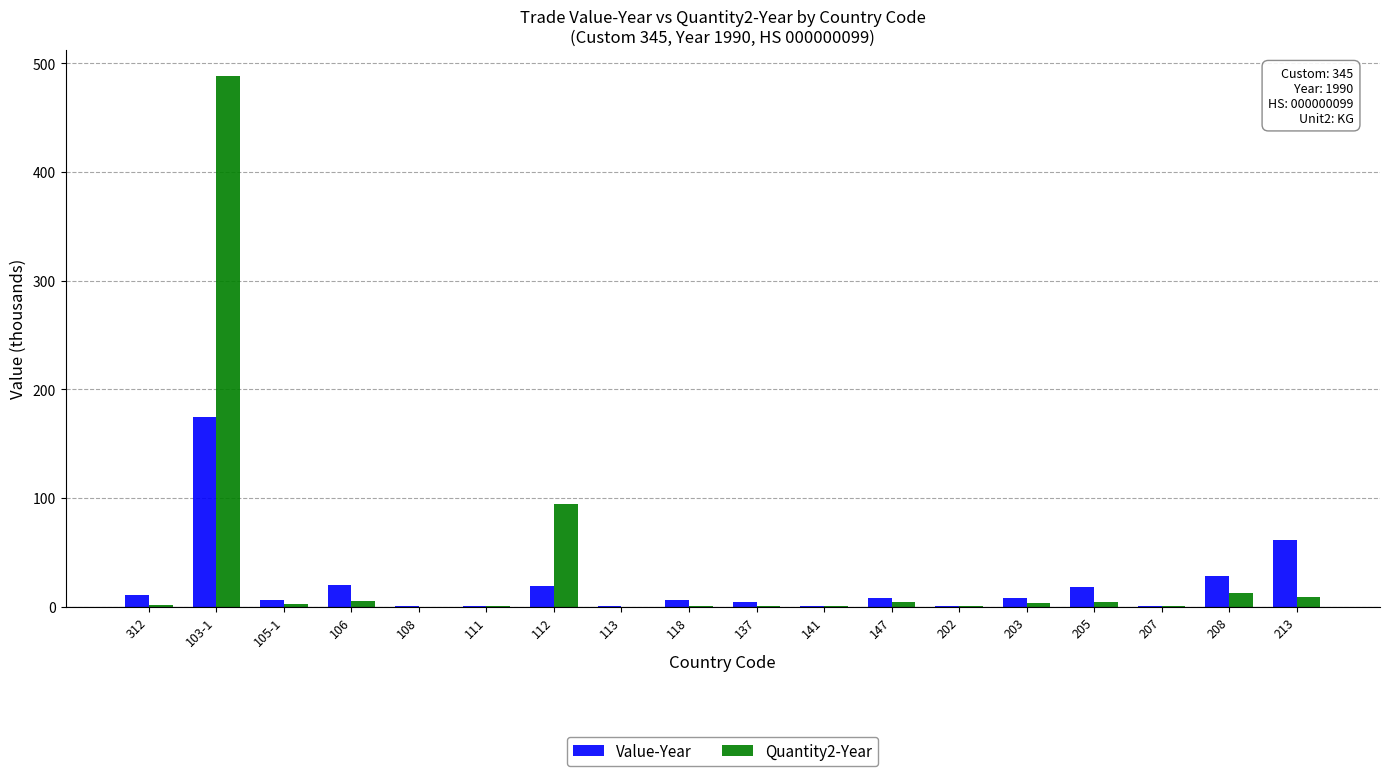

Which category has the highest value in the Value-Year series?

103-1